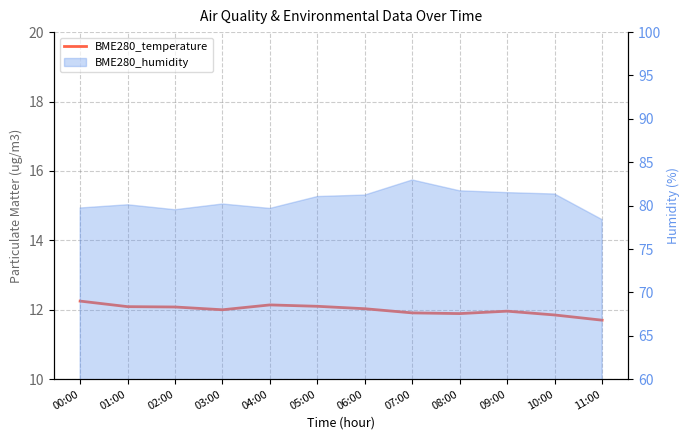

True or false: the data shows 17.1 at 06:00.

False